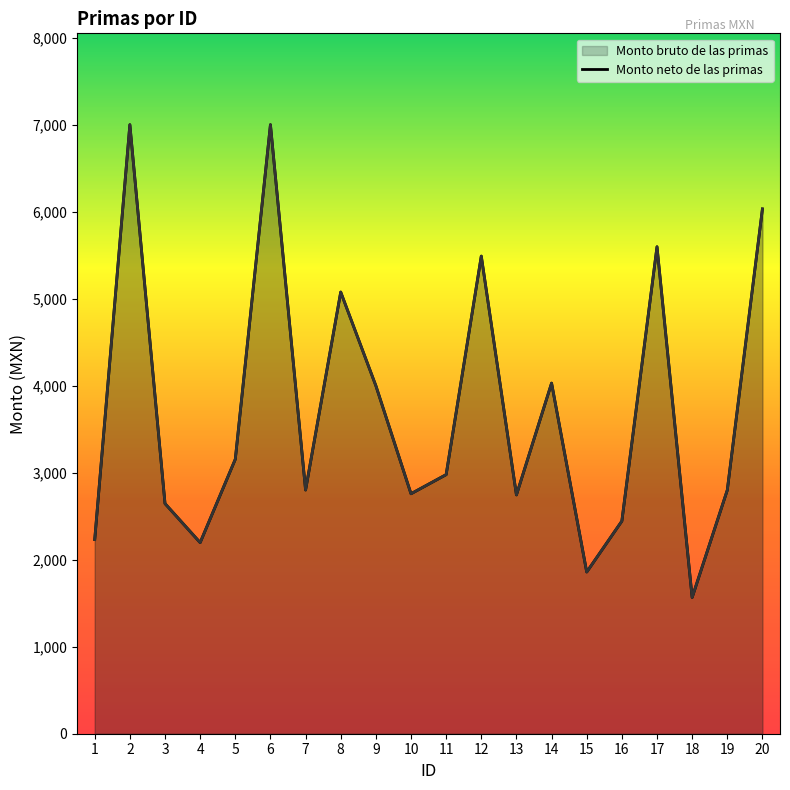

The value of Monto neto de las primas at 9 is 4000.0. True or false?

True